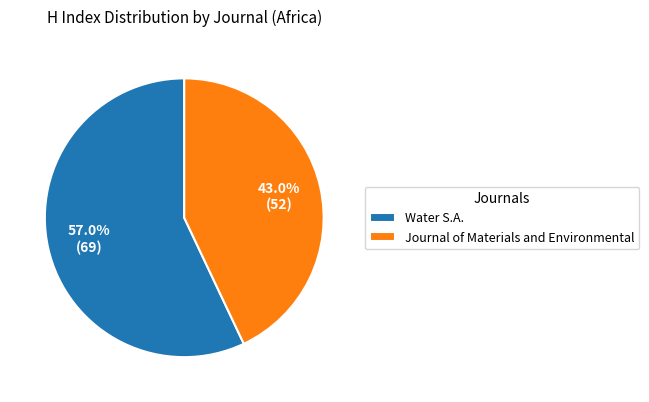

Is it true that Water S.A. is 46% of the pie?

False